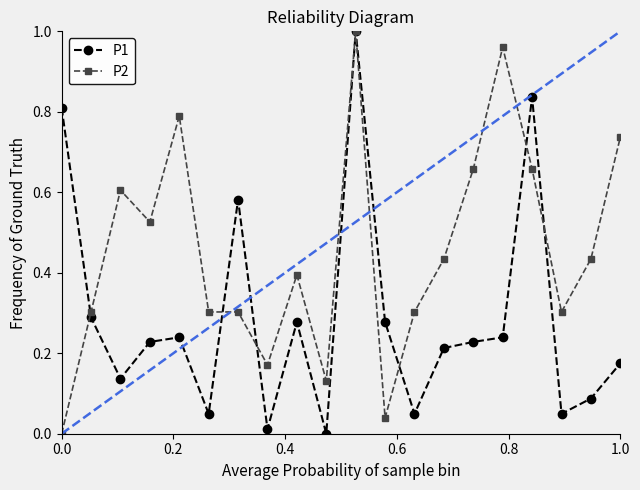

Which series has the largest total across all categories?

P2